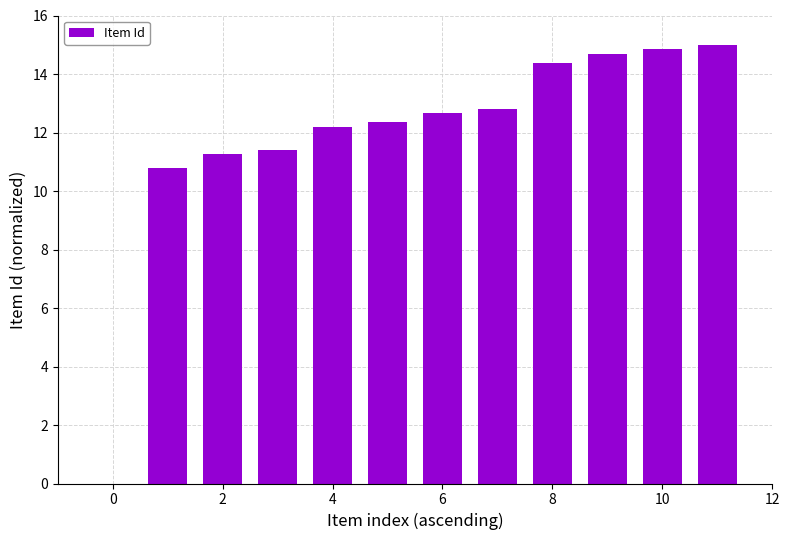

What is the sum of all values?

142.3